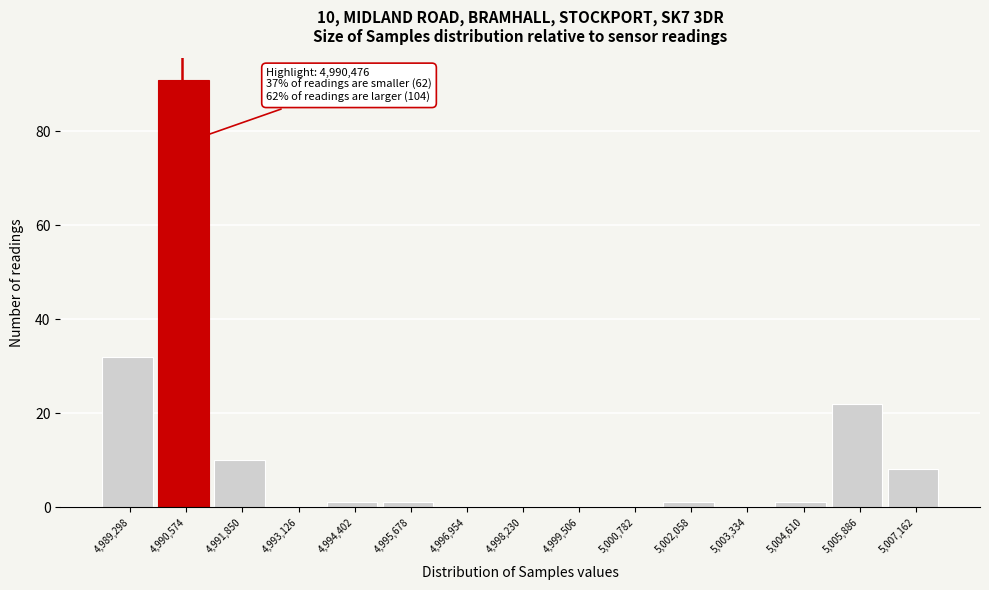

Which range on the x-axis has the tallest bar?

4990000 to 4991200